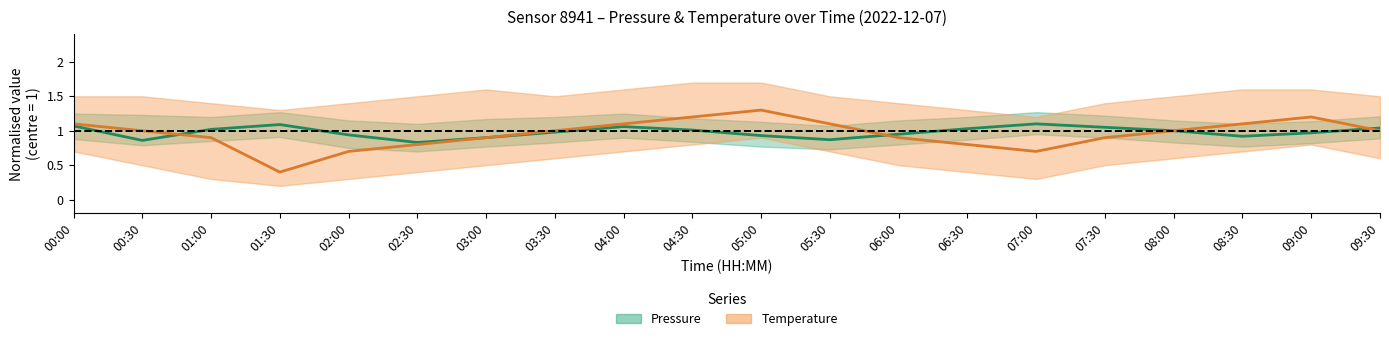

What is the maximum value shown in the chart?

1.3